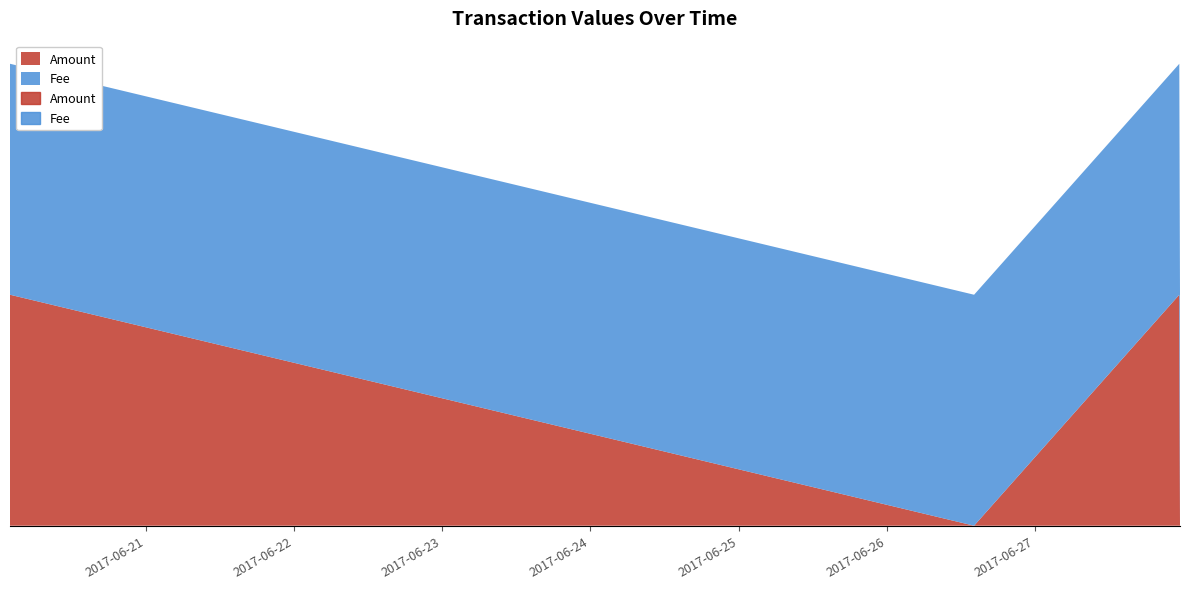

What is the average value of the Fee series?

1